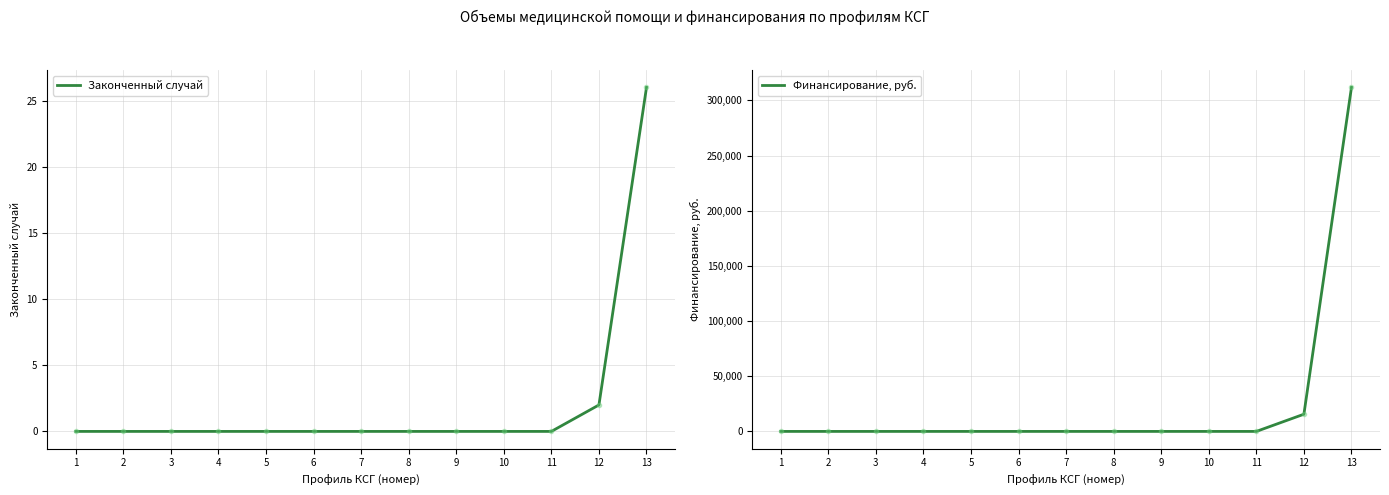

The Законченный случай series shows 9 at 13. True or false?

False